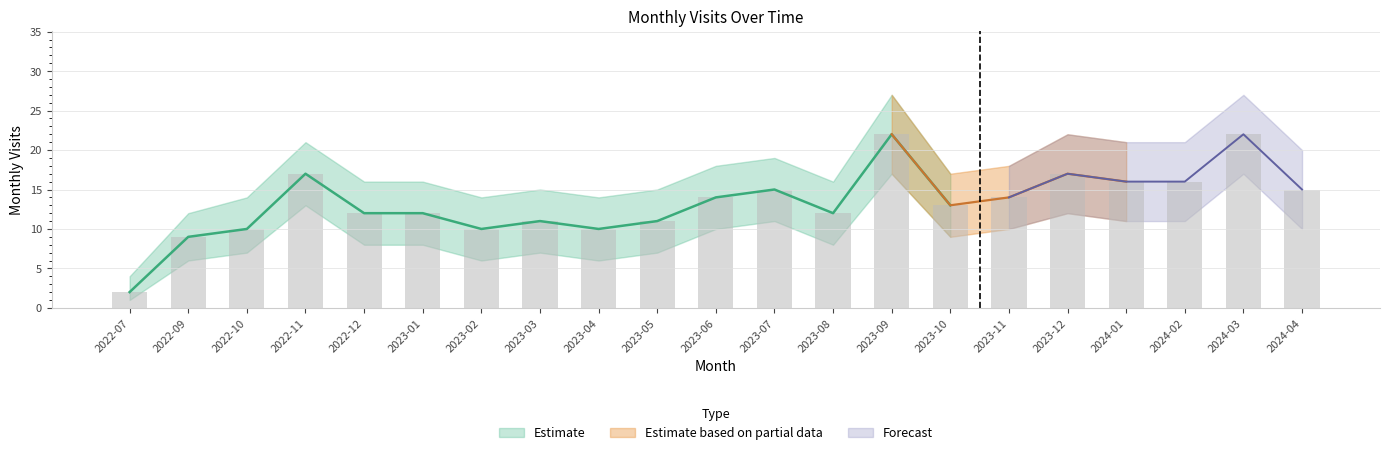

What is the approximate value of monthly_visit at 2023-01, to the nearest 5?

10